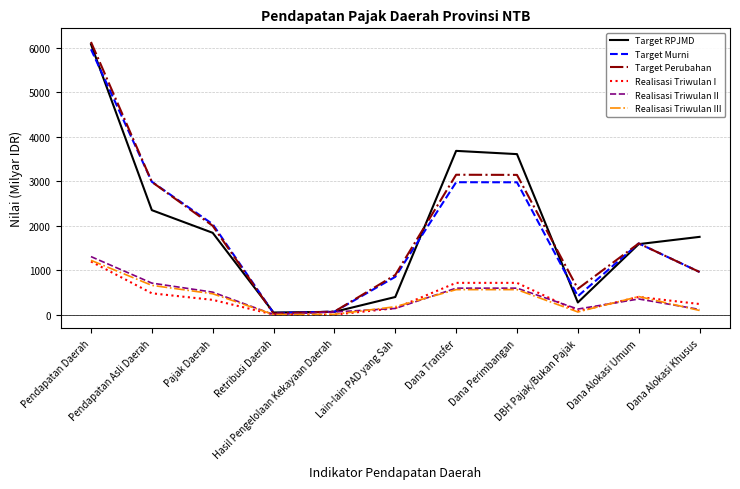

How many lines are shown in the chart?

6